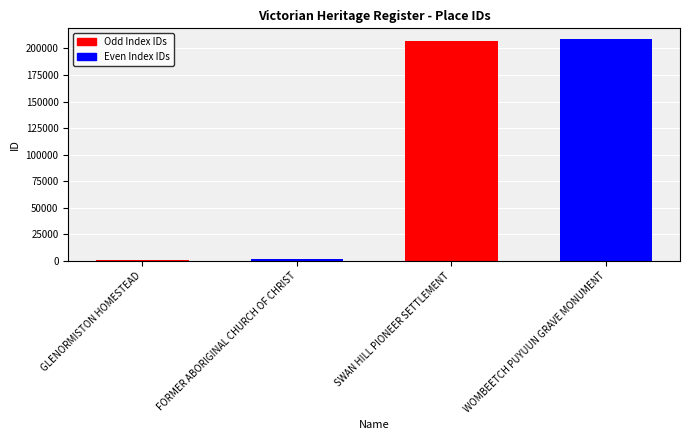

What is the sum of the values at SWAN HILL PIONEER SETTLEMENT and WOMBEETCH PUYUUN GRAVE MONUMENT?

415330